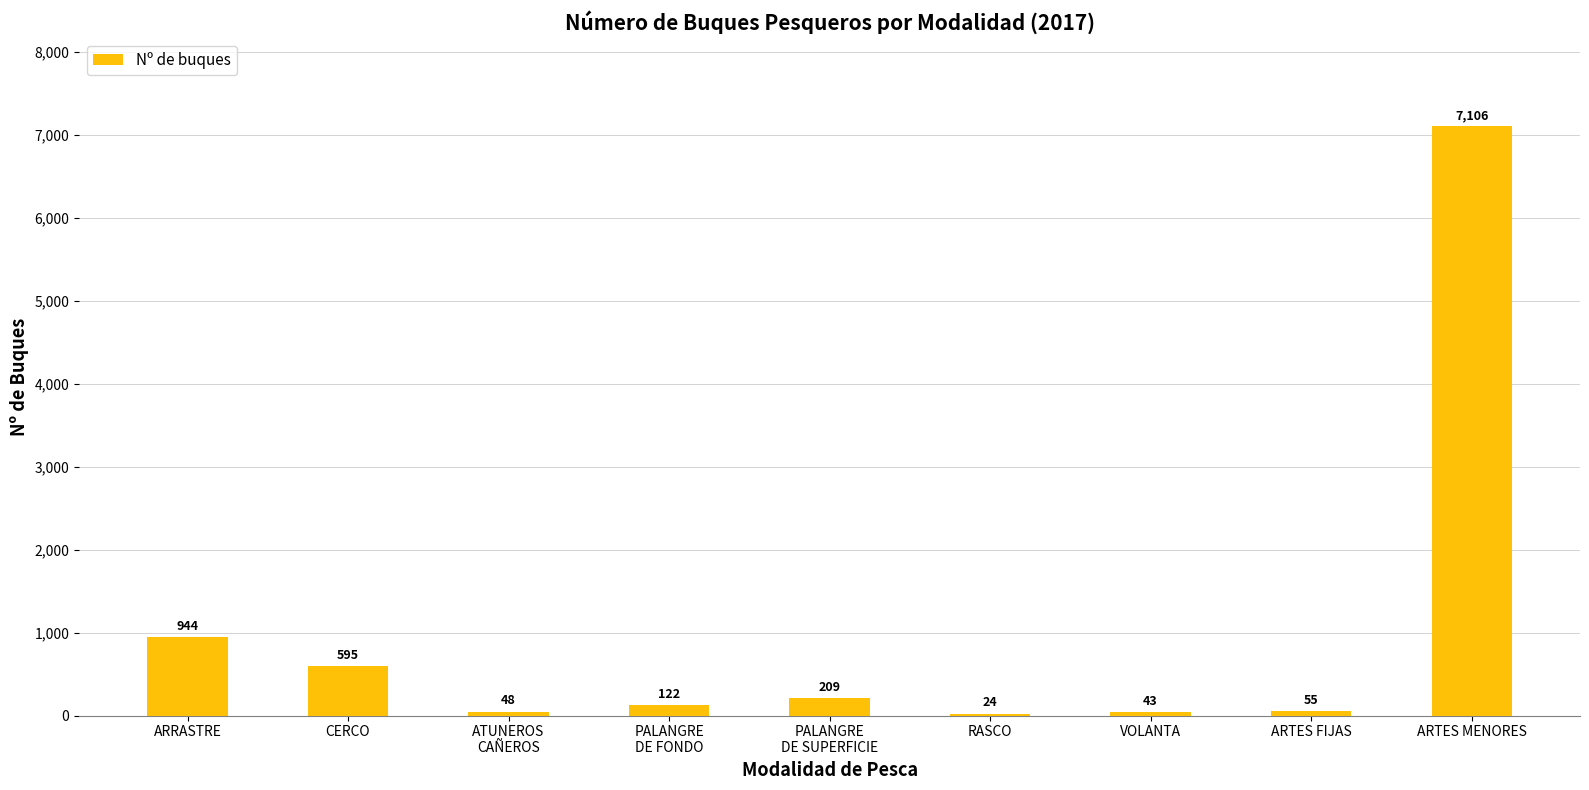

Reading left to right, transcribe all the data shown in this chart.

944	595	48	122	209	24	43	55	7106